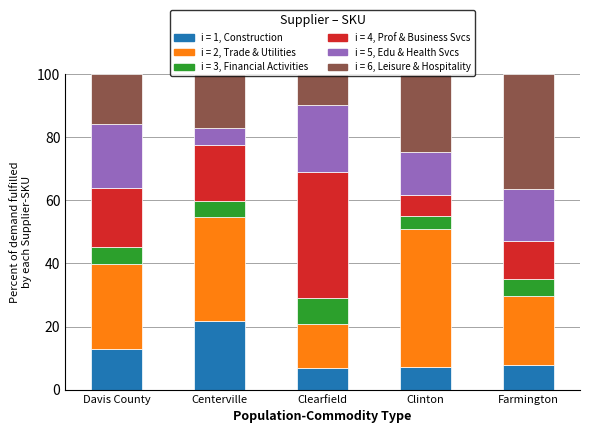

What is the total value across all series at Davis County?

100.0